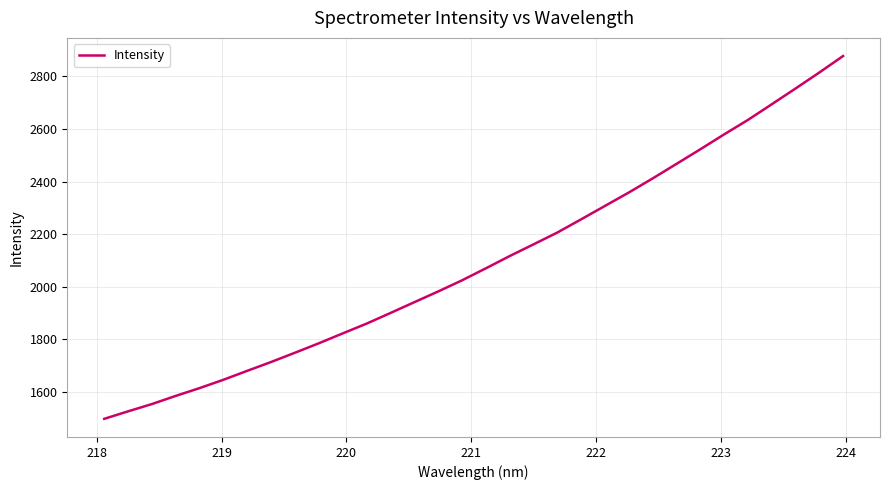

What is the maximum value shown in the chart?

2877.8